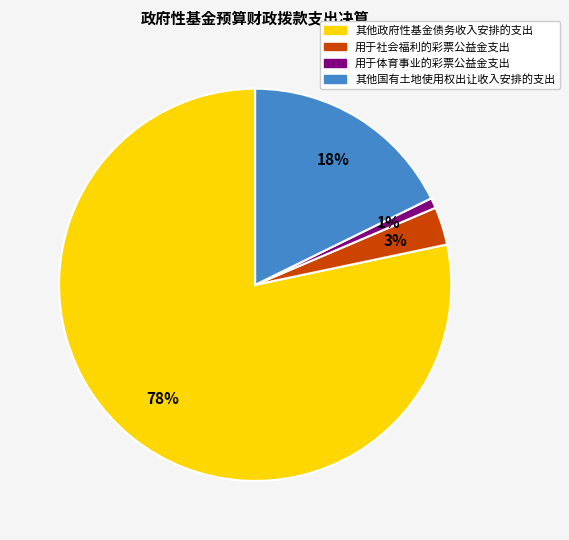

To the nearest percent, what is the combined percentage of 用于体育事业的彩票公益金支出 and 其他国有土地使用权出让收入安排的支出?

19%